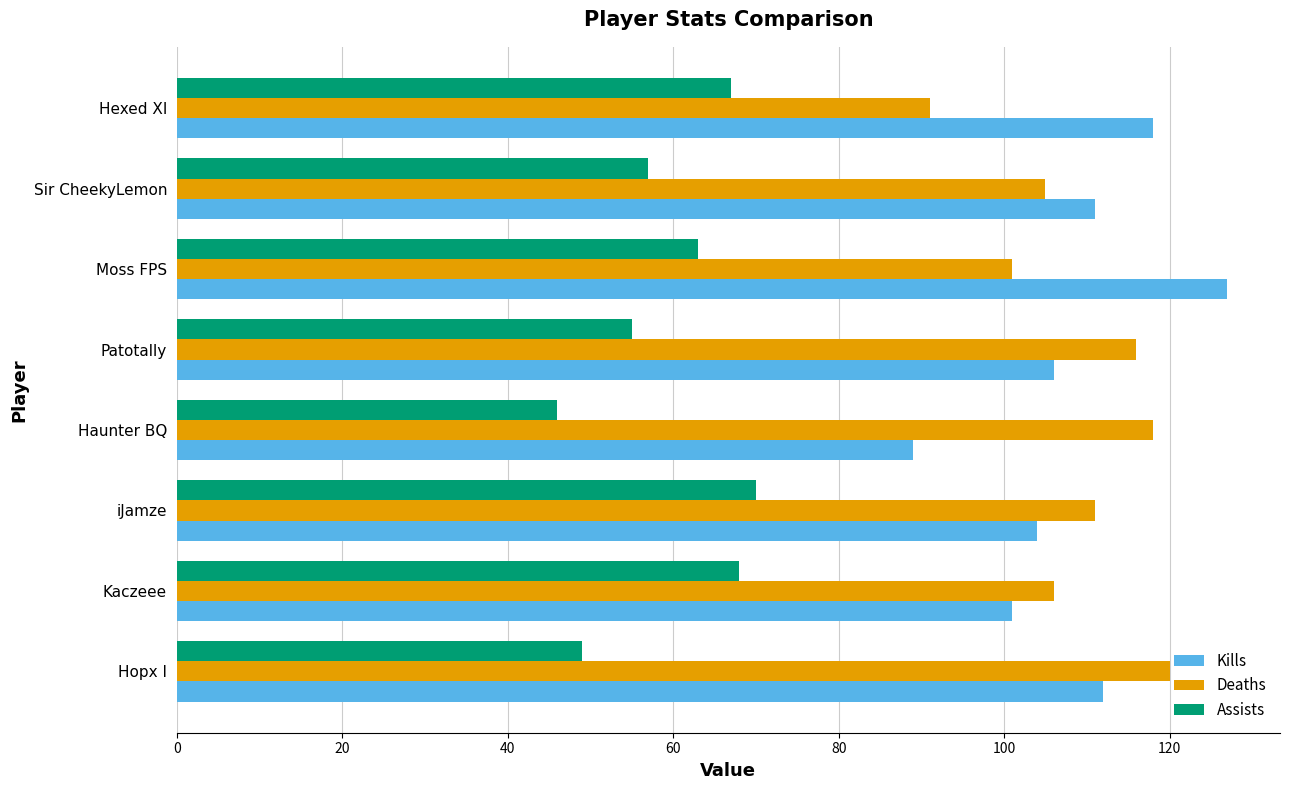

Rank the series at Moss FPS from highest to lowest value.

Kills, Deaths, Assists